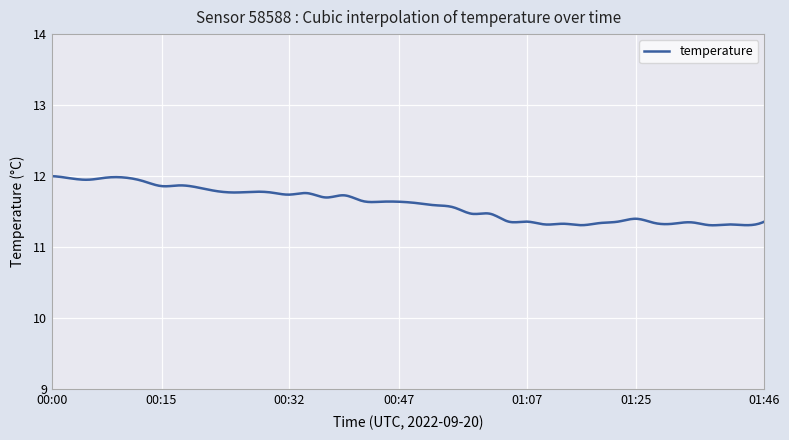

What is the difference between the maximum and minimum values?

0.7